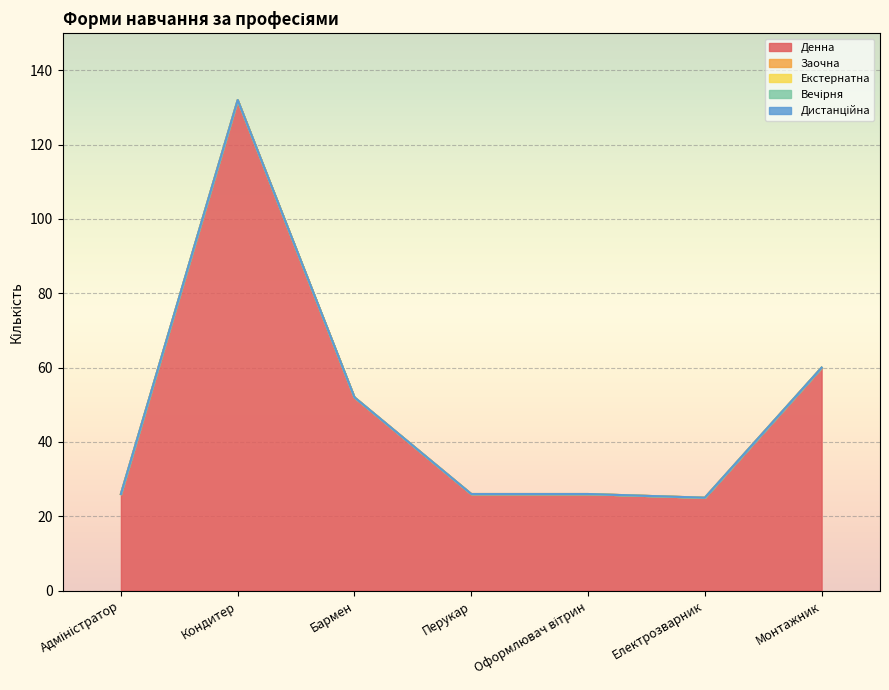

What are all the series names shown in the legend?

Денна, Заочна, Екстернатна, Вечірня, Дистанційна